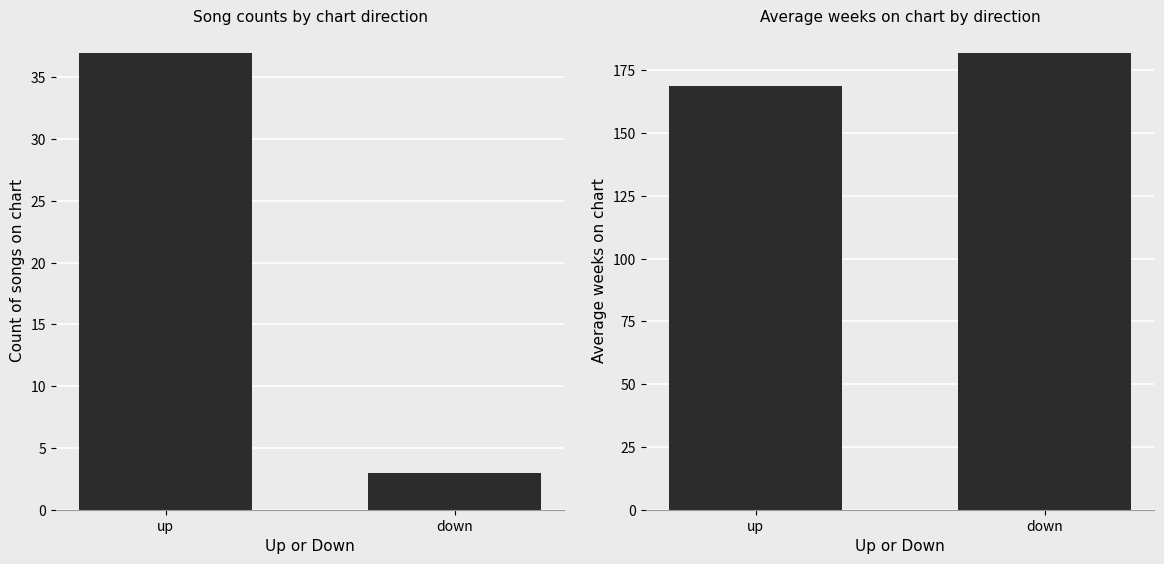

What is the smallest value displayed?

3.0